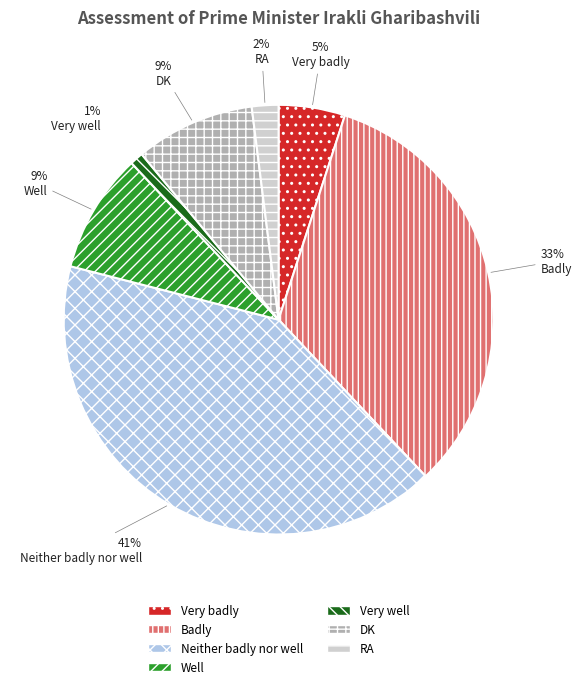

What percentage is the DK slice, to the nearest percent?

9%